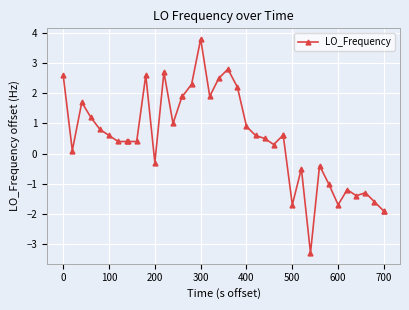

What is the maximum value shown in the chart?

3.8